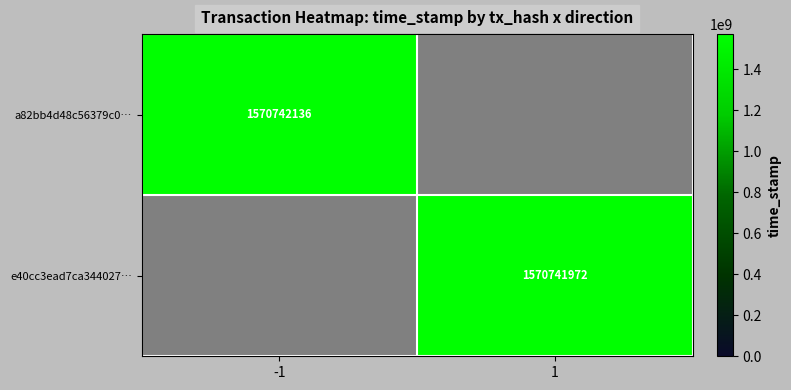

The e40cc3ead7ca344027… series shows 1570741972 at 1. True or false?

True